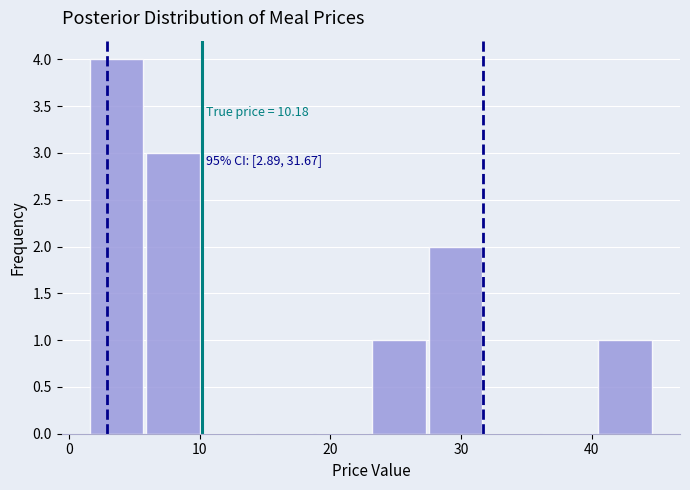

Over which range of the x-axis is the bar tallest?

2 to 6